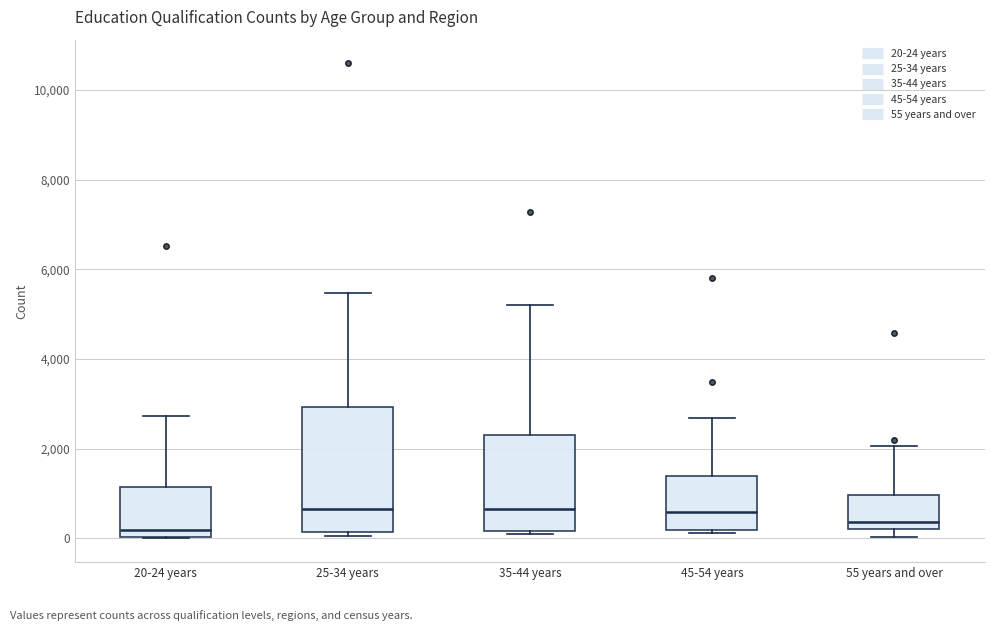

Which box is the tallest, from its lower edge to its upper edge?

25-34 years